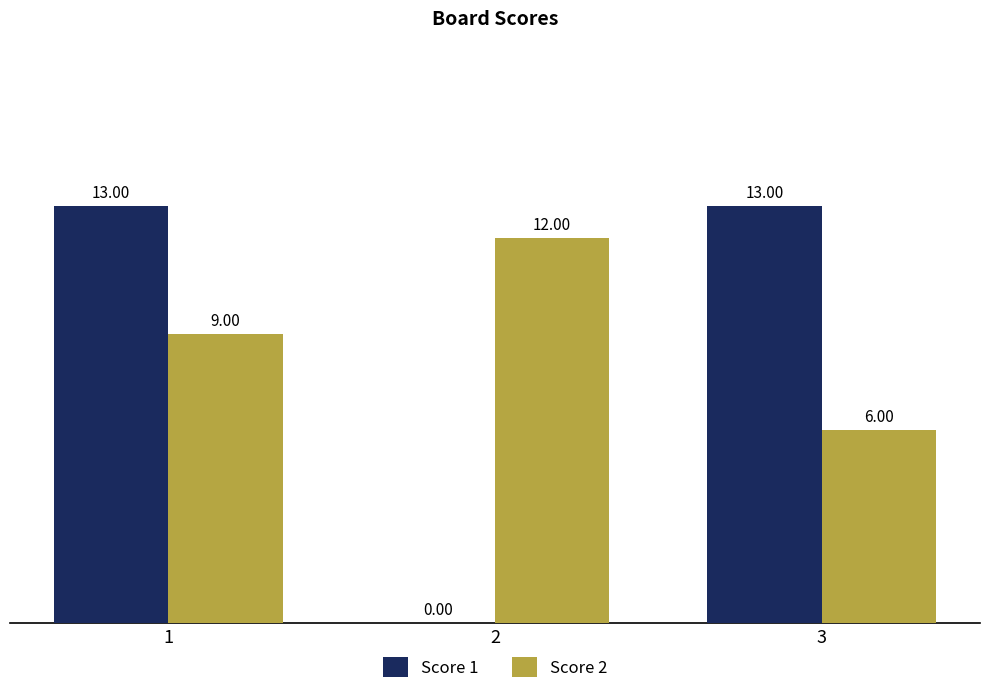

Which series has the widest spread of values?

Score 1